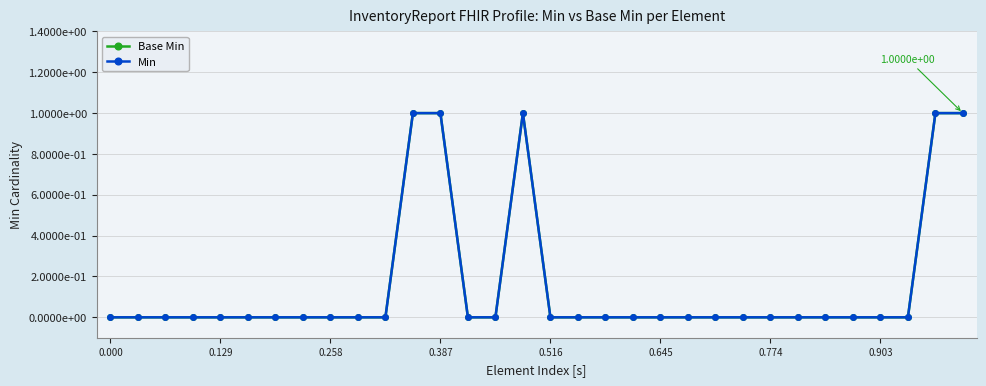

At which category does the chart reach its peak across all series?

11